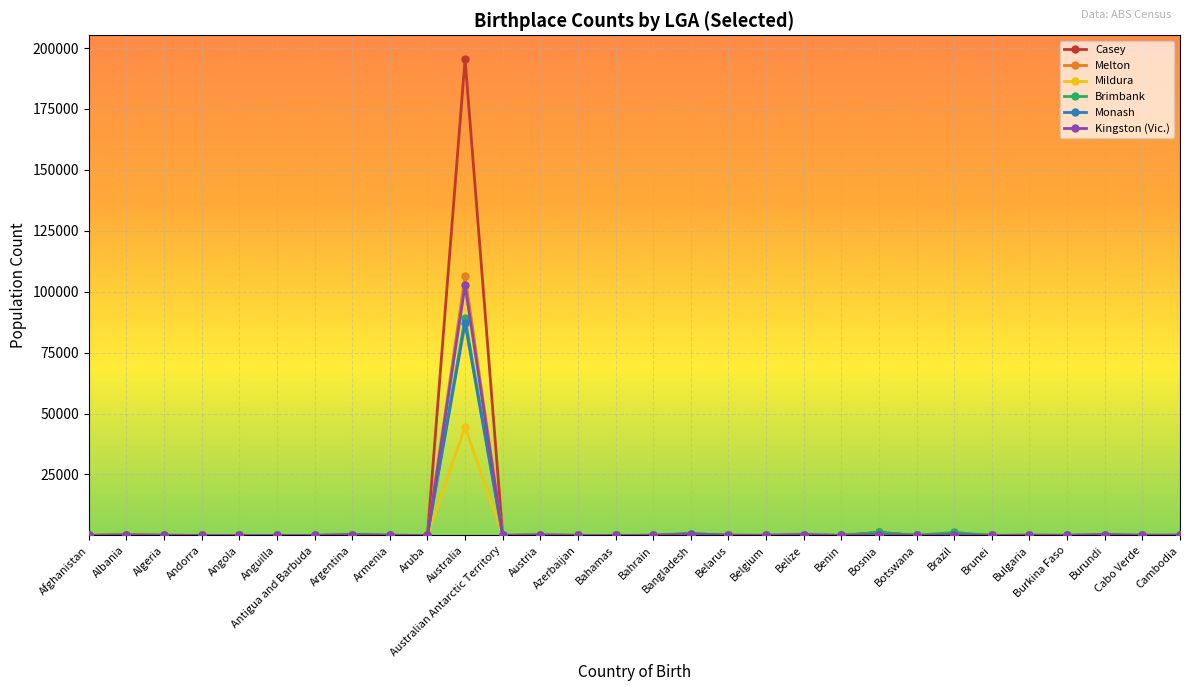

True or false: Casey has a value of -93620 at Antigua and Barbuda.

False